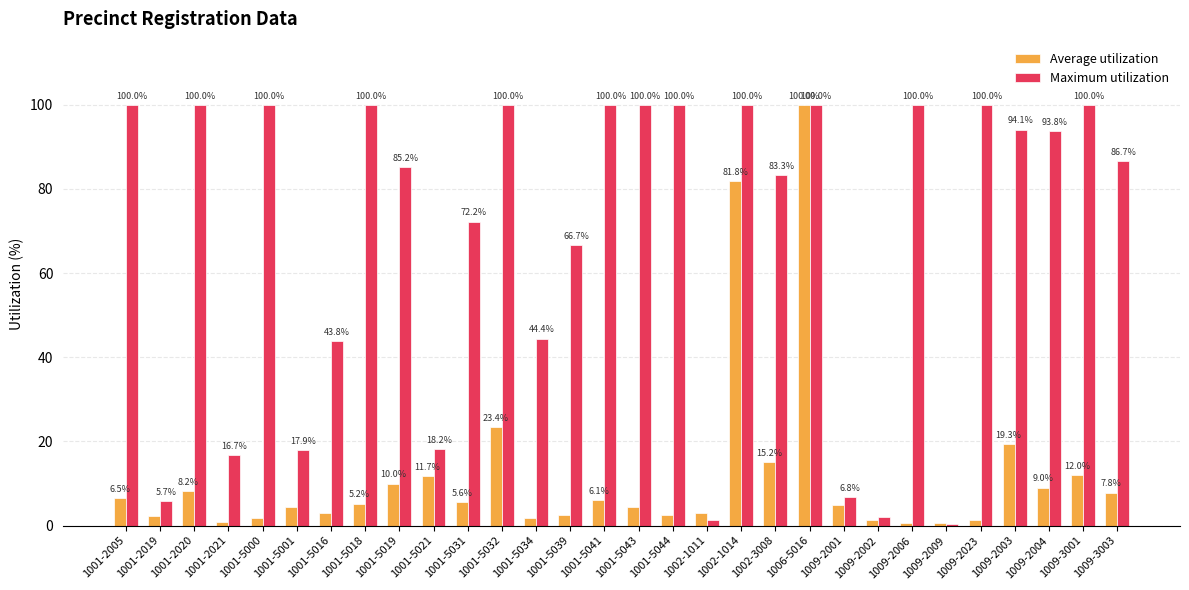

Which series has the widest spread of values?

Maximum utilization